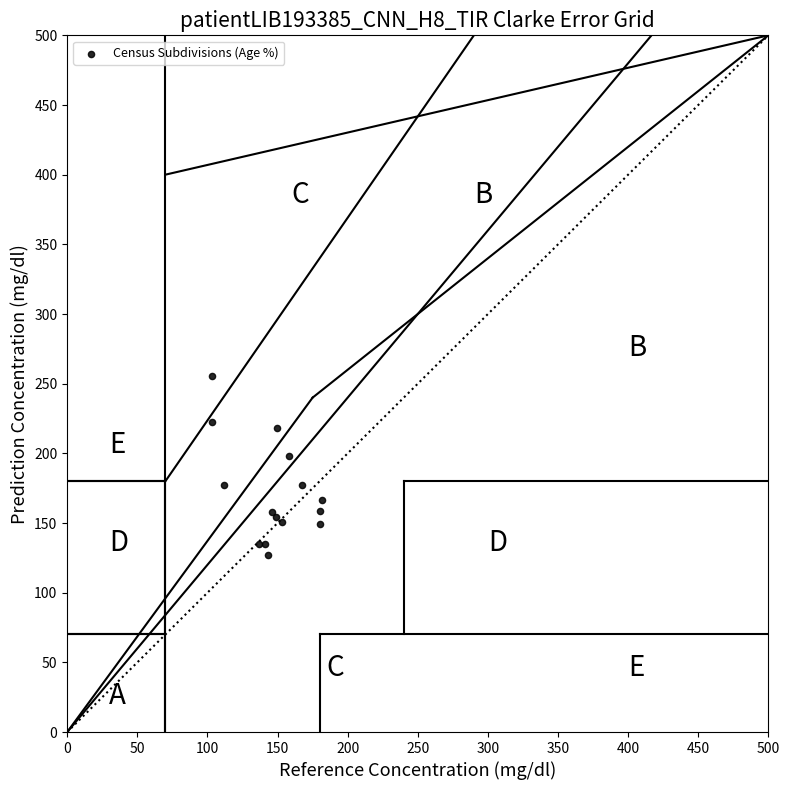

What Y value in the scatter plot is closest to 191?

198.4